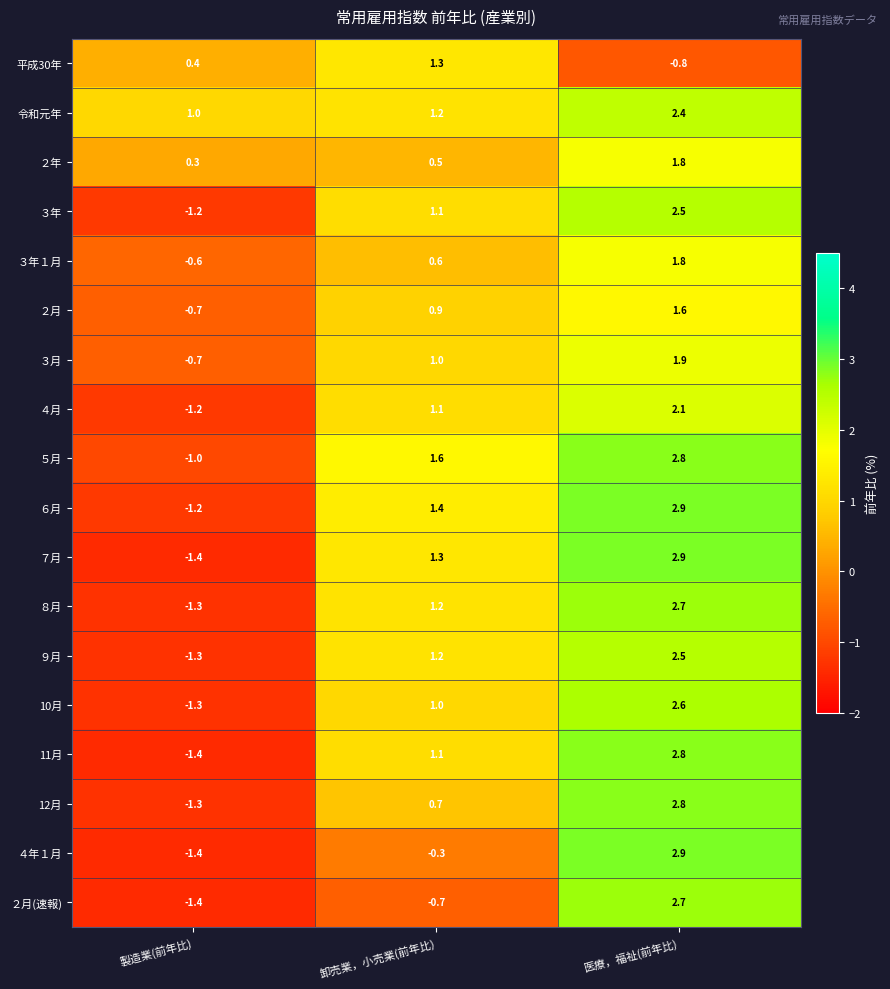

The ２月 series shows 2.8 at 医療，福祉(前年比). True or false?

False